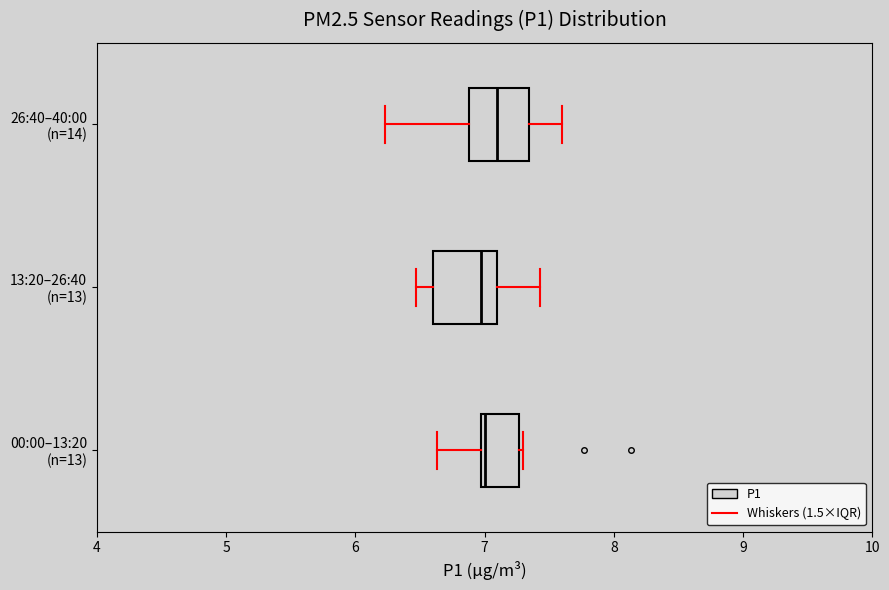

Reading bottom to top, read every box against the x-axis: the position of its median line, the range the box covers, and the ends of its whiskers. The values are not printed on the chart, so give them approximately, as read against the axis.

00:00–13:20 (n=13): median 7.0 (just right of the box's left edge), box 7.0 to 7.3, whiskers 6.6 to 7.3 (just right of the box's right edge)
13:20–26:40 (n=13): median 7.0, box 6.6 to 7.1, whiskers 6.5 to 7.4
26:40–40:00 (n=14): median 7.1, box 6.9 to 7.3, whiskers 6.2 to 7.6